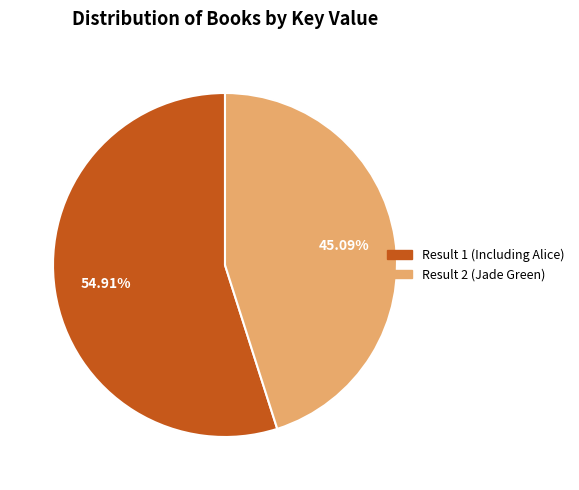

How many slices are in this pie chart?

2